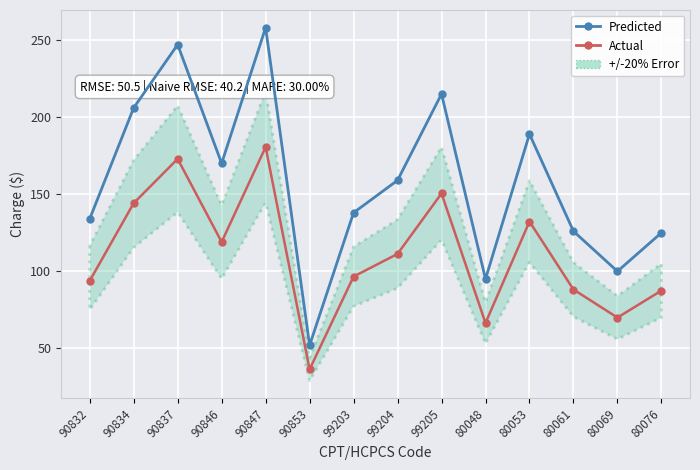

What is the difference between the second highest and minimum values in the Predicted series?

195.0